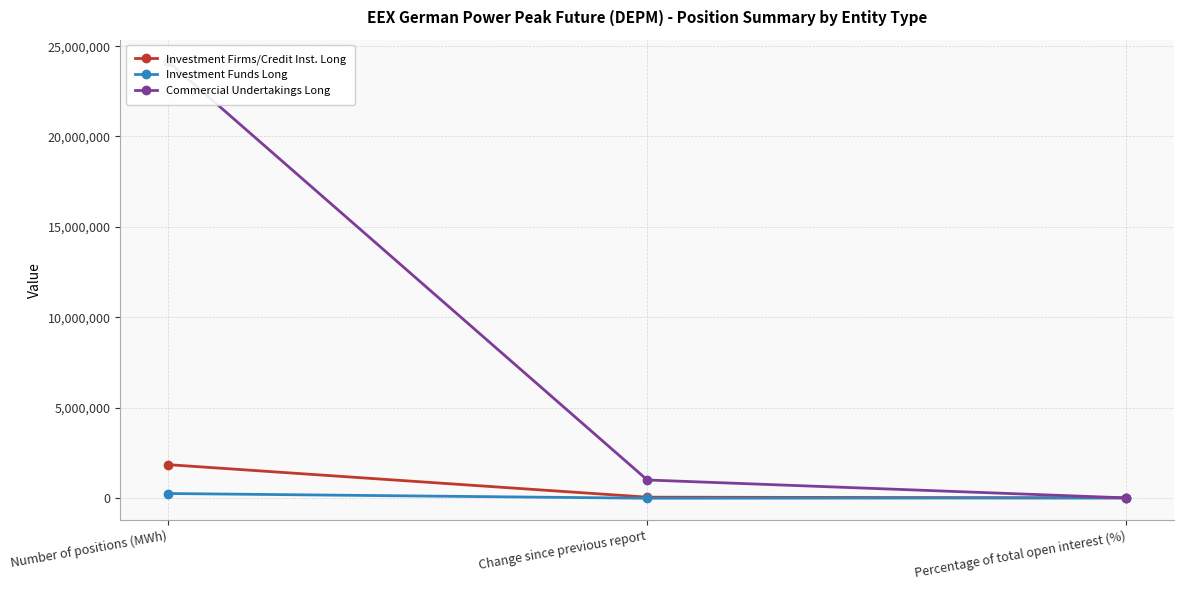

What is the highest value of the Investment Funds Long series?

243696.0